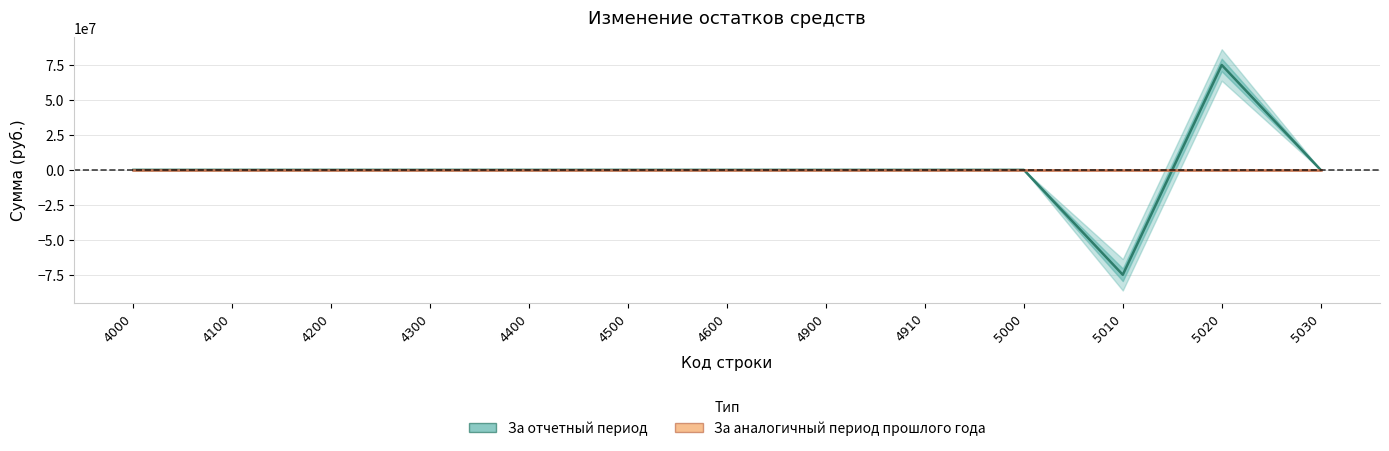

Between 4100 and 4400, which series saw the biggest shift?

За отчетный период